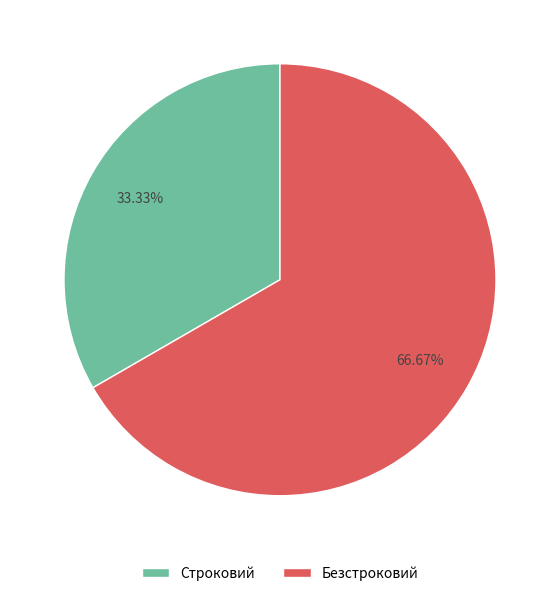

Is it true that Безстроковий is 67% of the pie?

True